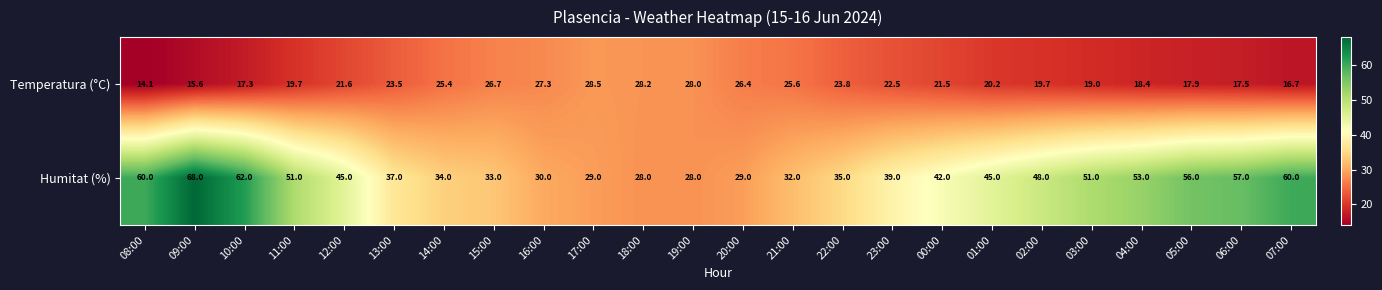

The value of Humitat (%) at 16:00 is 30.0. True or false?

True